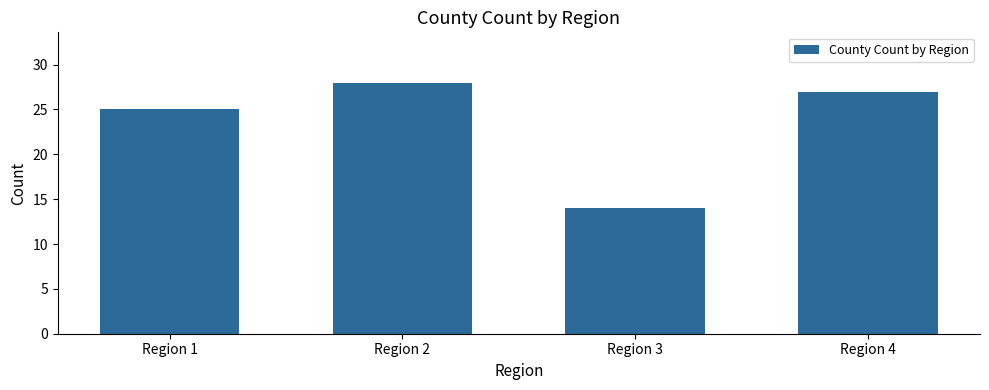

What is the smallest value displayed?

14